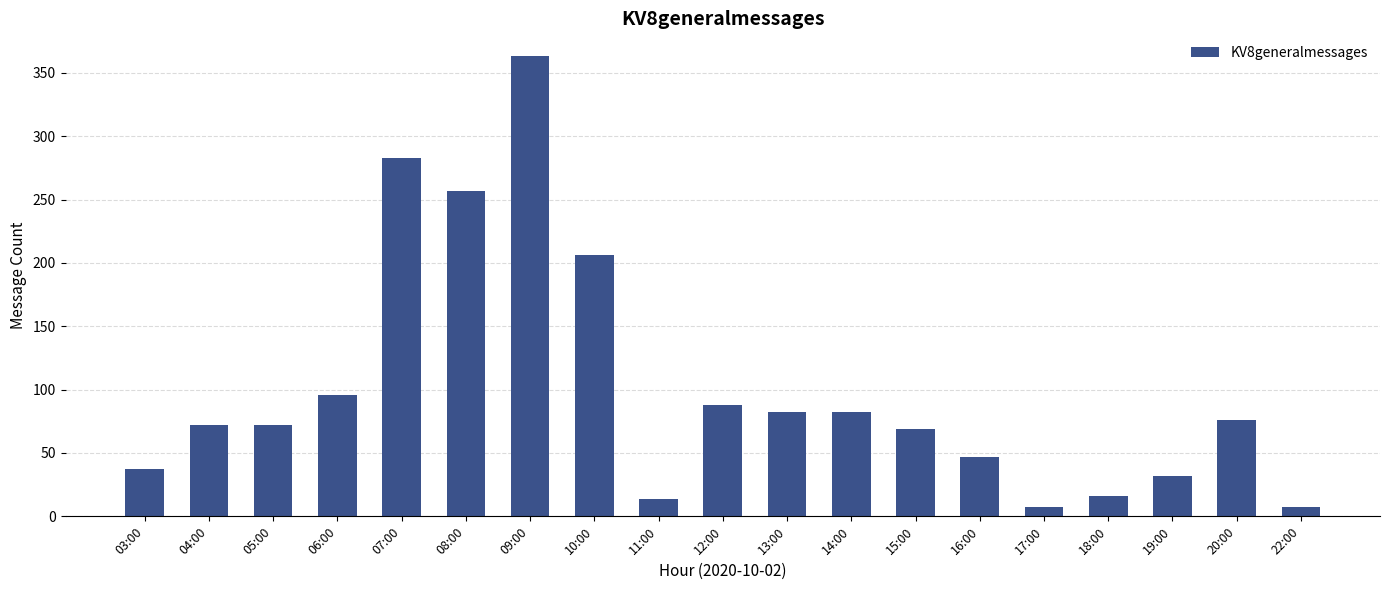

The value at 14:00 is 82. True or false?

True